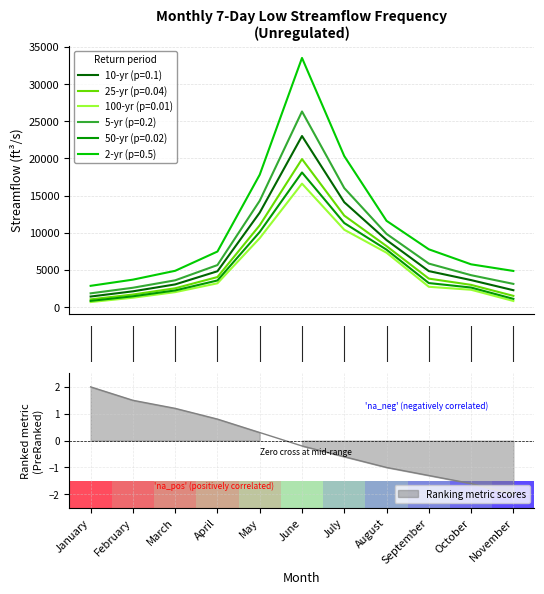

What are all the series names shown in the legend?

10-yr (p=0.1), 25-yr (p=0.04), 100-yr (p=0.01), 5-yr (p=0.2), 50-yr (p=0.02), 2-yr (p=0.5)